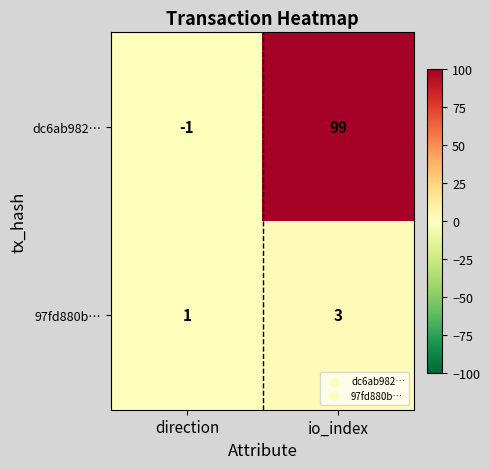

What is the difference between the maximum and minimum values in the dc6ab982… series?

100